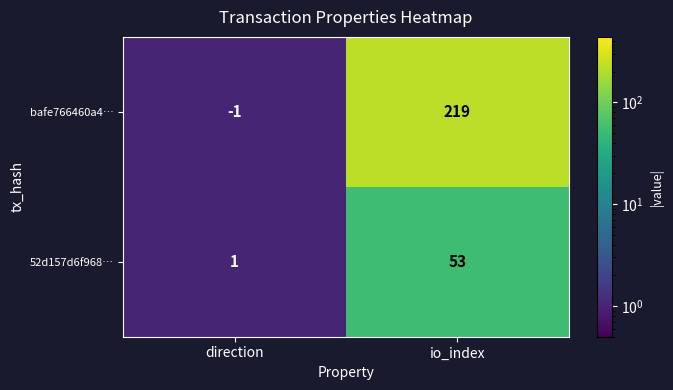

Which series has the largest total across all categories?

bafe766460a4…